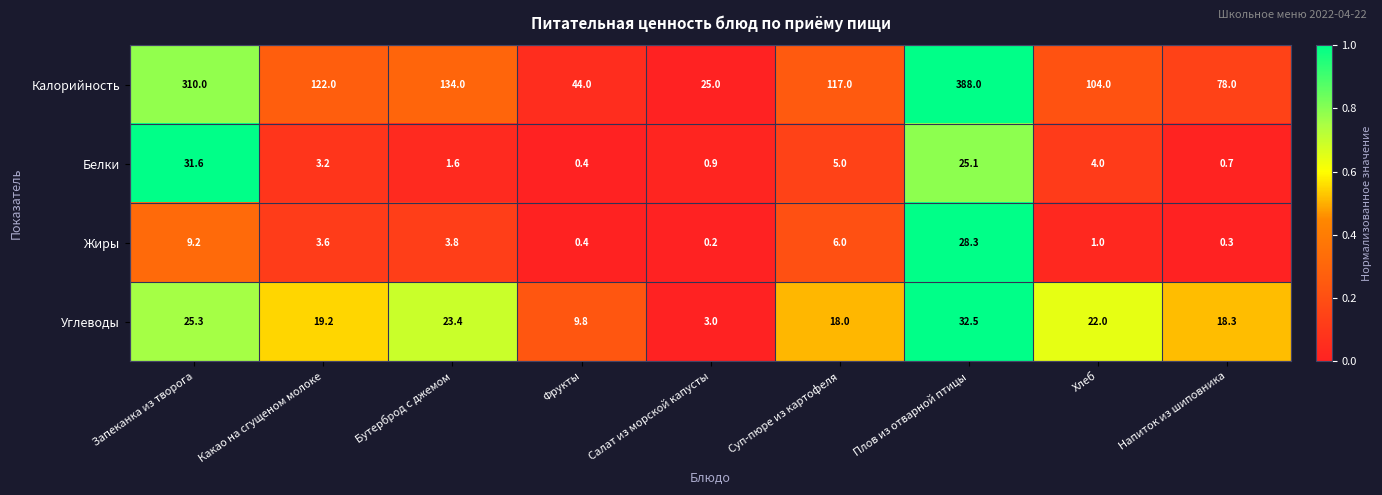

What is the spread (max minus min) of values at Запеканка из творога?

300.8